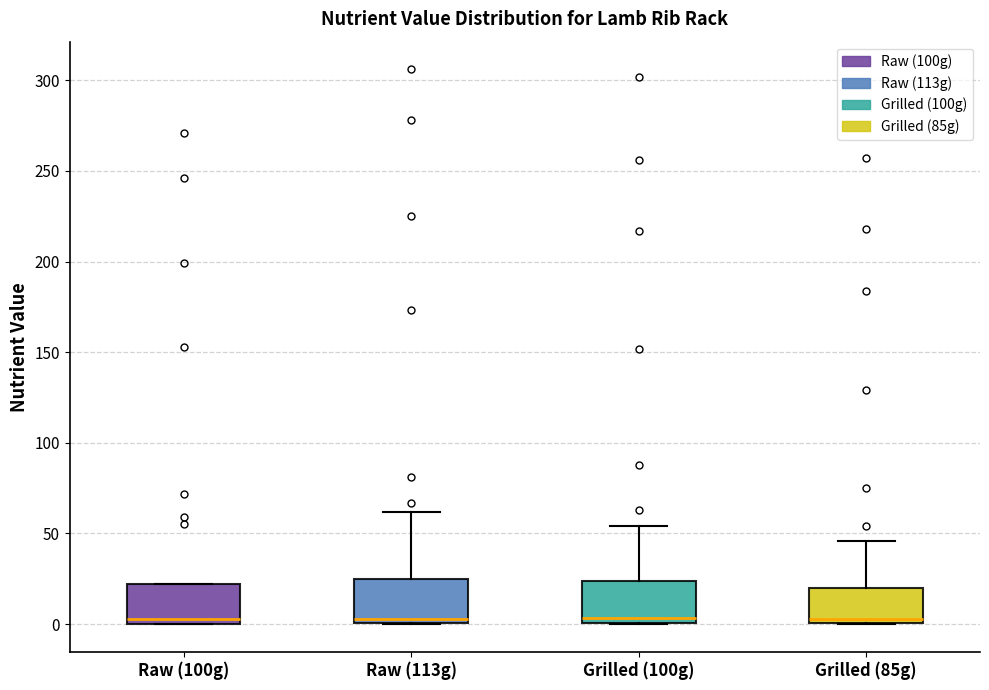

Where does the median line of the box for Raw (100g) sit on the y-axis? The values are not printed on the chart, so give them approximately, as read against the axis.

5